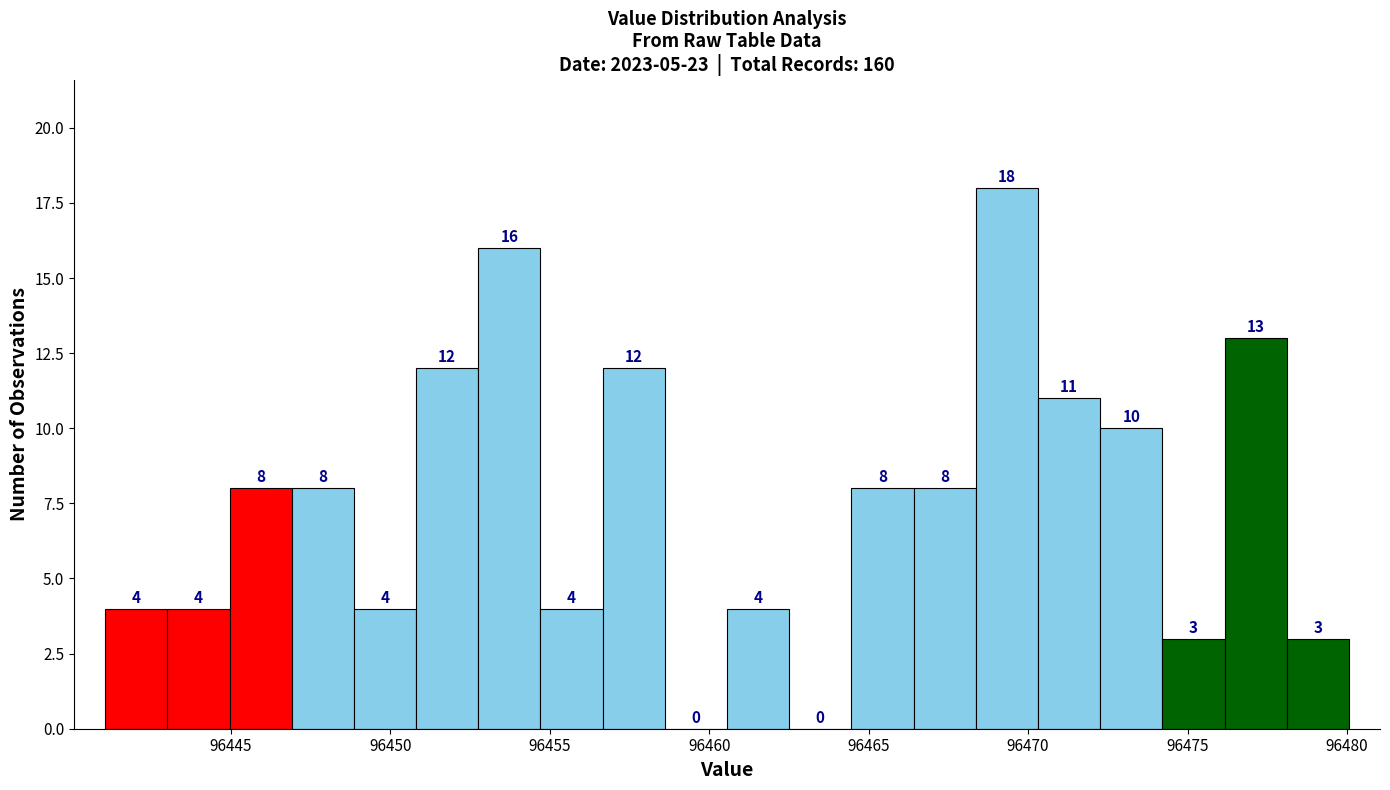

Around what value on the x-axis is the tallest bar? Give the approximate position of its centre, as read against the axis.

96469.5